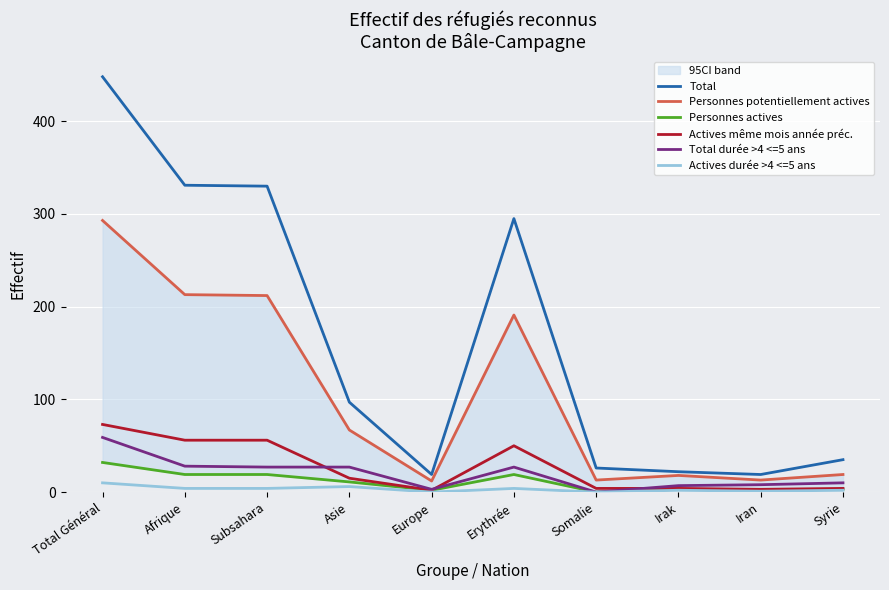

What is the minimum value for Actives même mois année préc.?

2